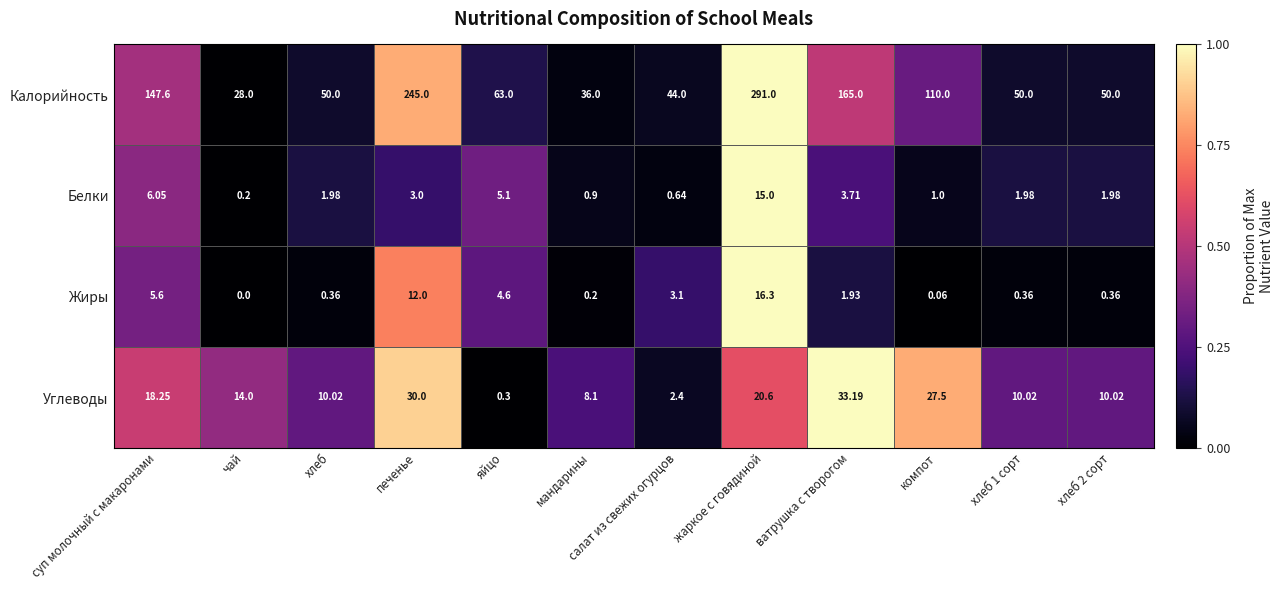

Where does the Калорийность series first go above 63?

суп молочный с макаронами